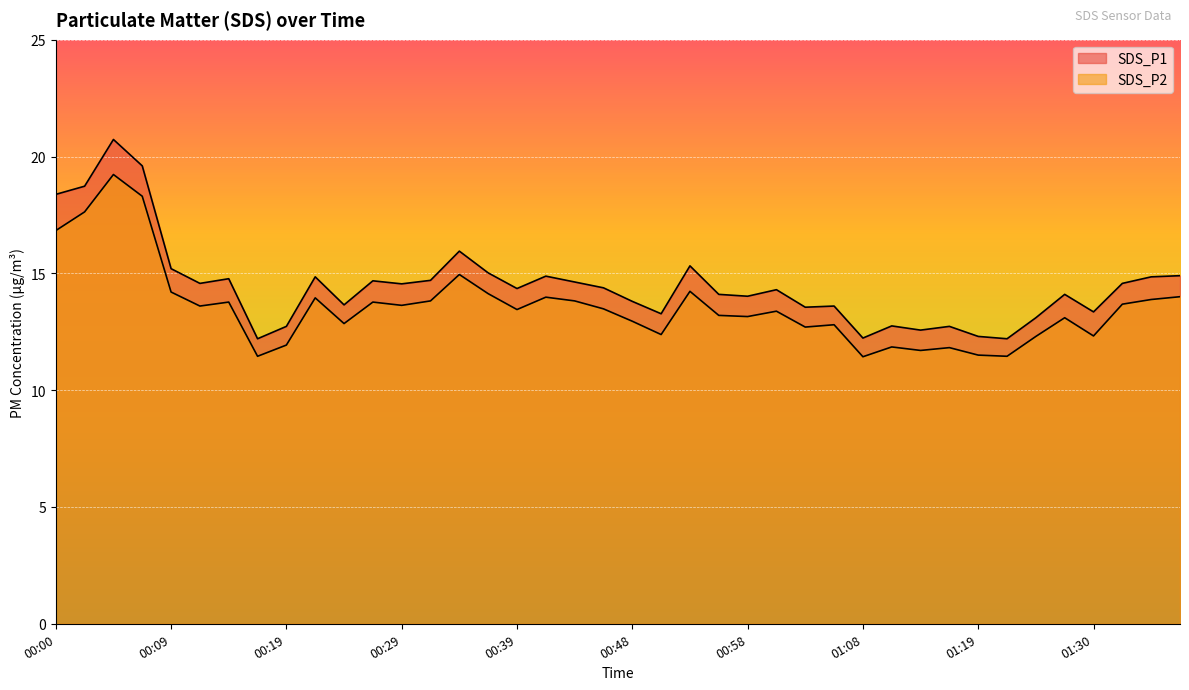

Does the chart display data point markers on the line(s)?

No